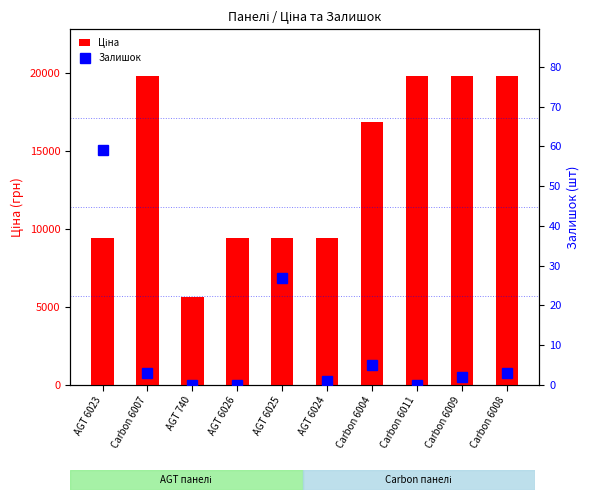

True or false: Залишок has a value of 82.9 at AGT 6023.

False